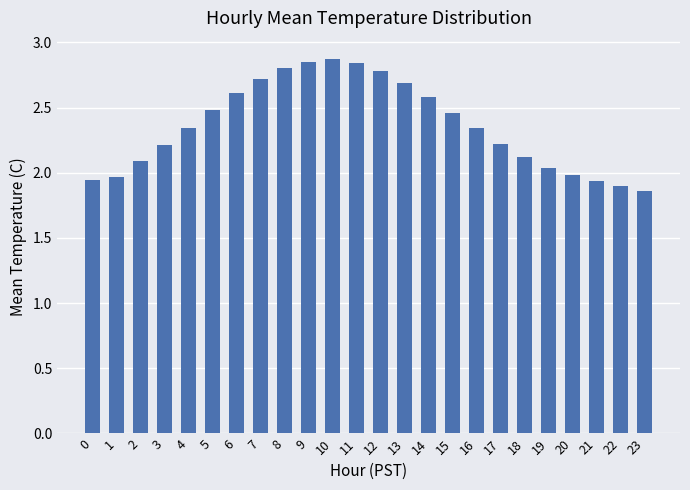

The value at 3 is 2.2. True or false?

True